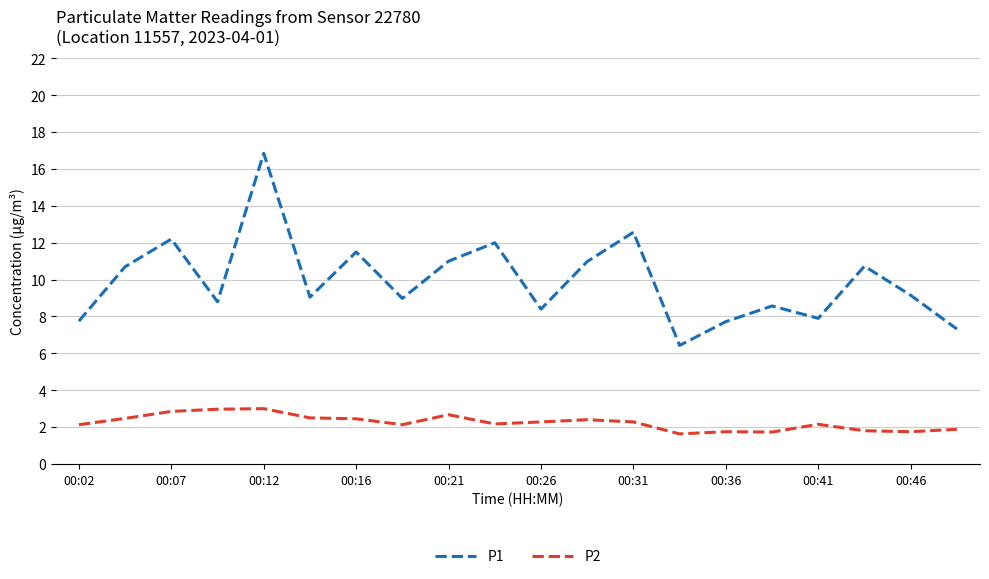

List the series in order of their overall mean, lowest first.

P2, P1